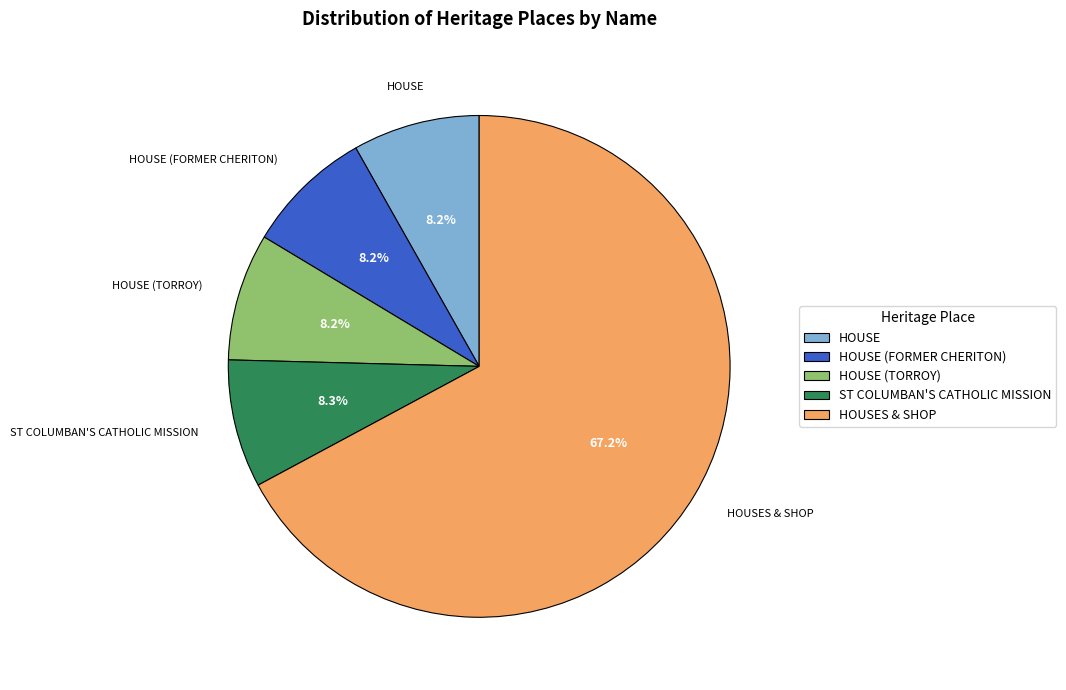

Which slice is the largest?

HOUSES & SHOP